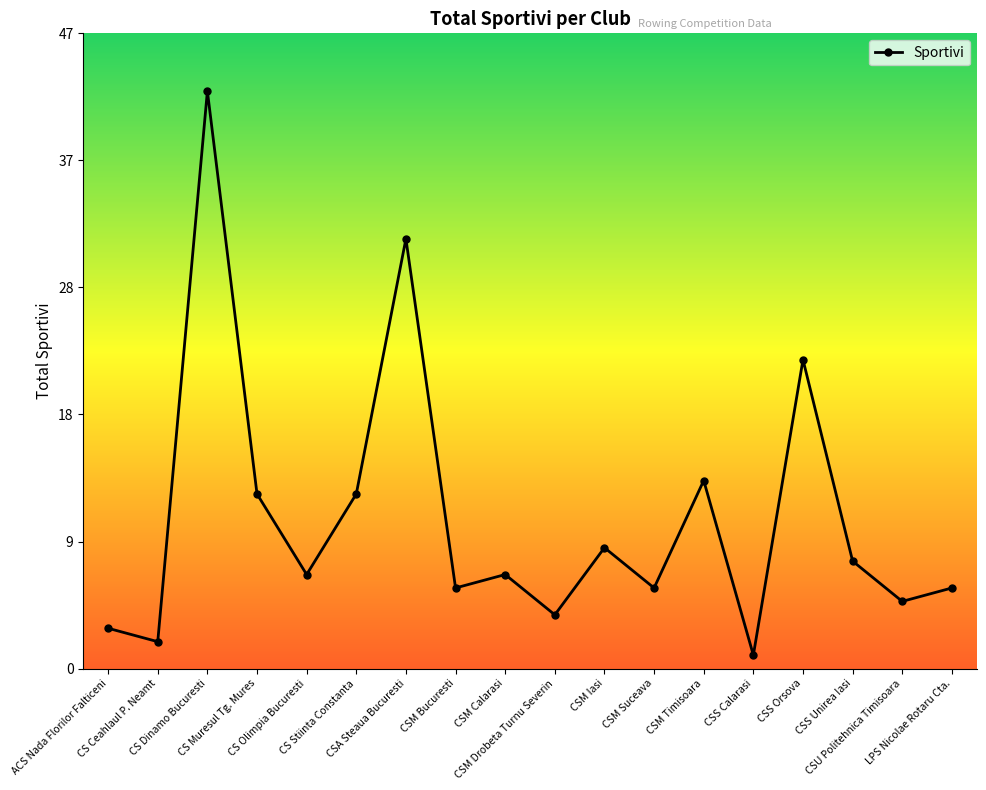

Is this an area chart (filled region under the line)?

No